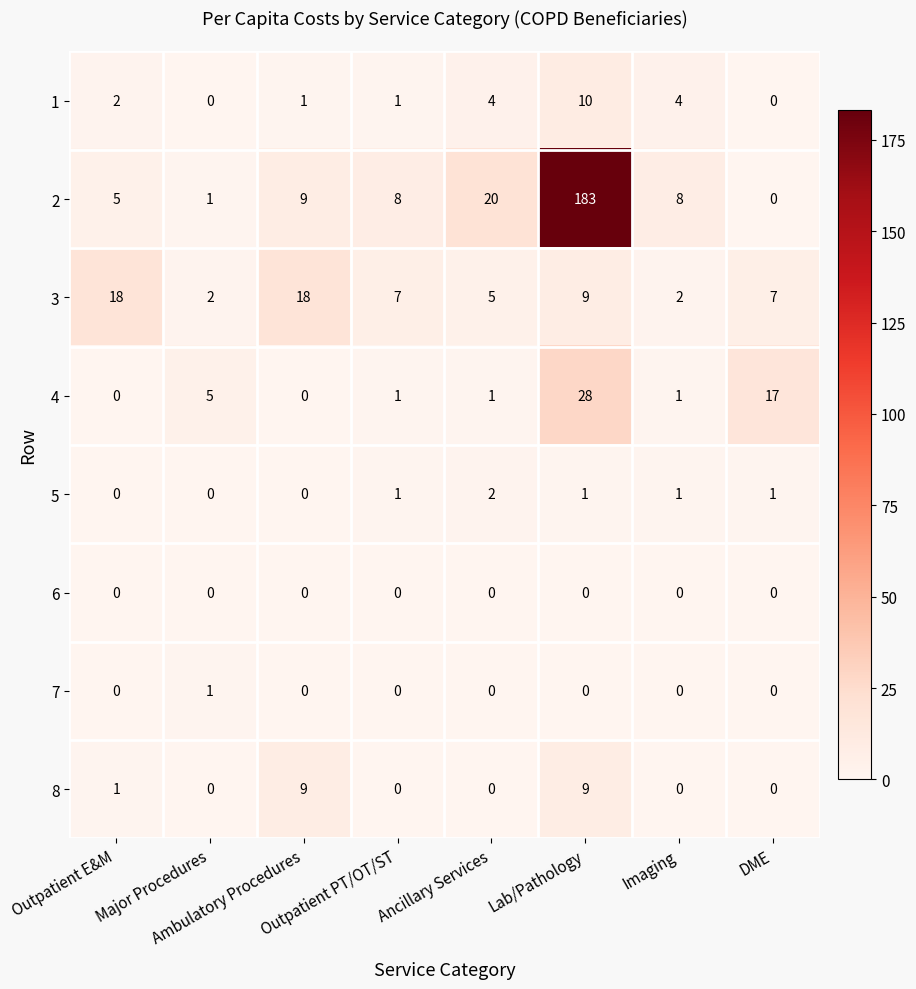

How many 8 values are between 0 and 9?

8